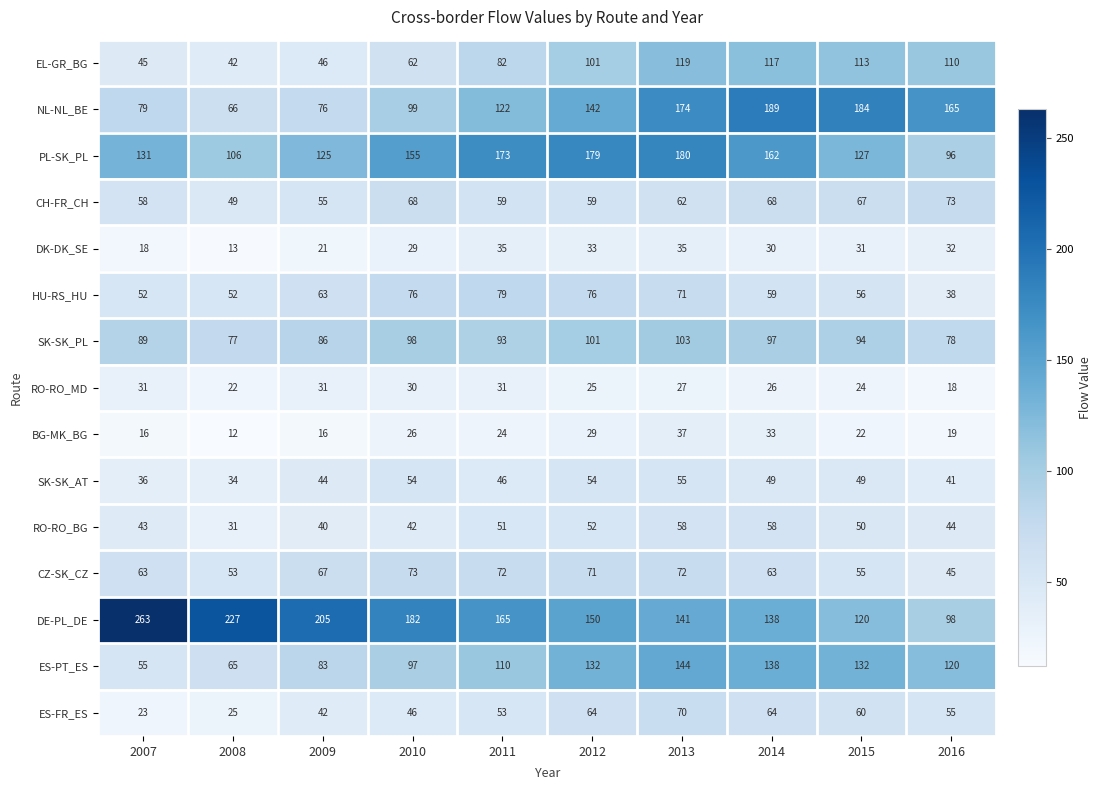

What is the total value across all series at 2013?

1348